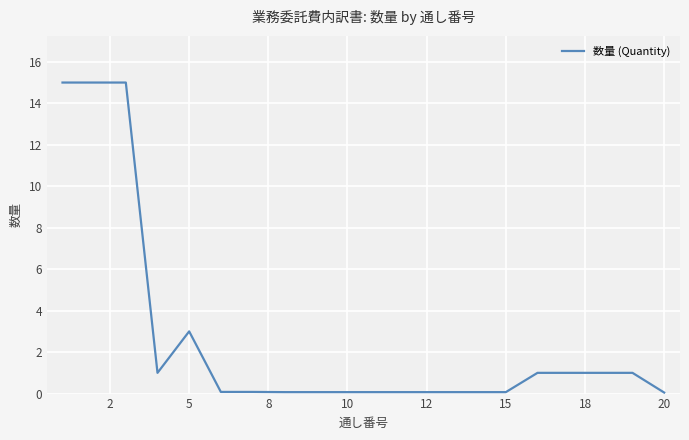

What is the greatest value displayed?

15.0